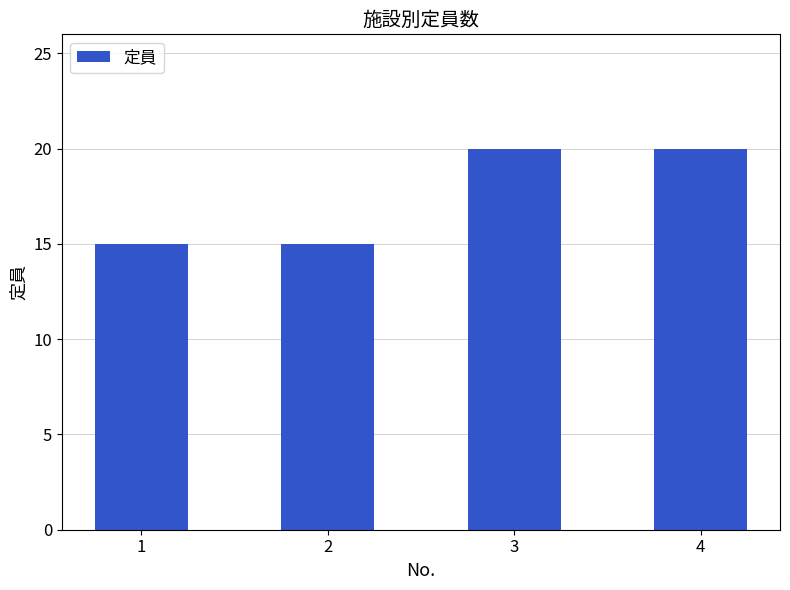

The chart shows a value of 20 at 3. True or false?

True